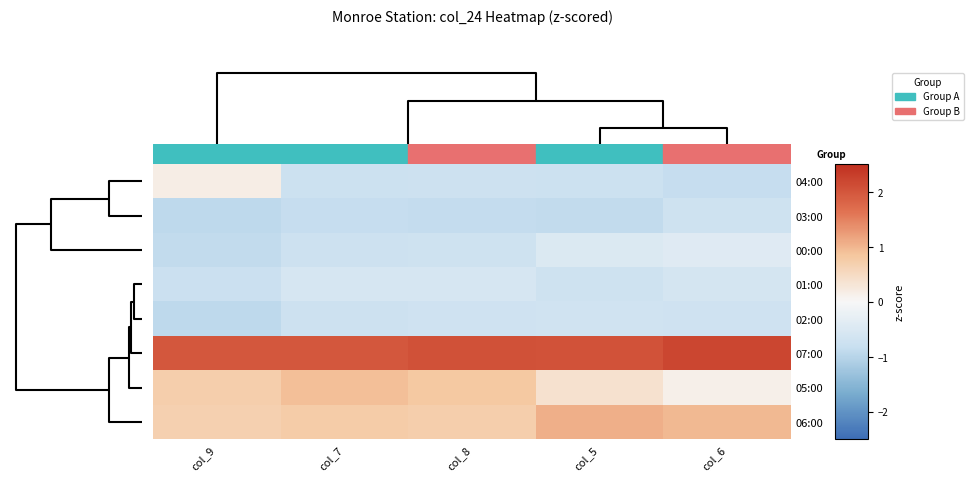

Reading left to right, extract all data points from this chart.

04:00: col_9=0.2	col_7=-0.8	col_8=-0.7	col_5=-0.7	col_6=-0.8
03:00: col_9=-0.9	col_7=-0.8	col_8=-0.9	col_5=-0.9	col_6=-0.7
00:00: col_9=-0.9	col_7=-0.7	col_8=-0.7	col_5=-0.5	col_6=-0.4
01:00: col_9=-0.8	col_7=-0.6	col_8=-0.6	col_5=-0.7	col_6=-0.6
02:00: col_9=-0.9	col_7=-0.7	col_8=-0.7	col_5=-0.7	col_6=-0.7
07:00: col_9=2.0	col_7=2.0	col_8=2.1	col_5=2.0	col_6=2.2
05:00: col_9=0.7	col_7=0.9	col_8=0.8	col_5=0.4	col_6=0.1
06:00: col_9=0.7	col_7=0.7	col_8=0.7	col_5=1.1	col_6=1.0